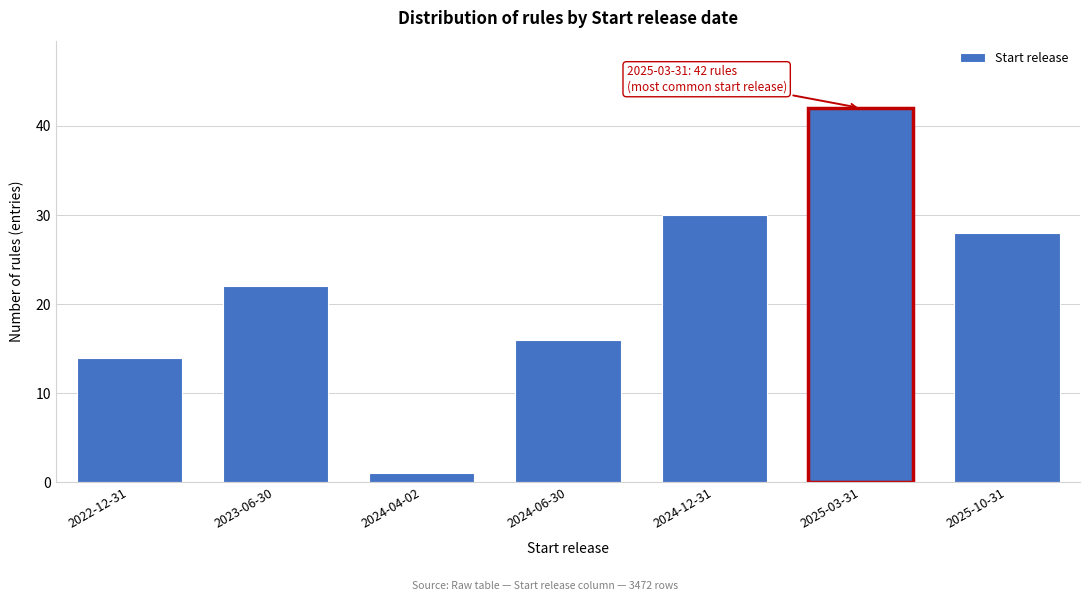

Reading right to left, transcribe all the data shown in this chart.

28	42	30	16	1	22	14